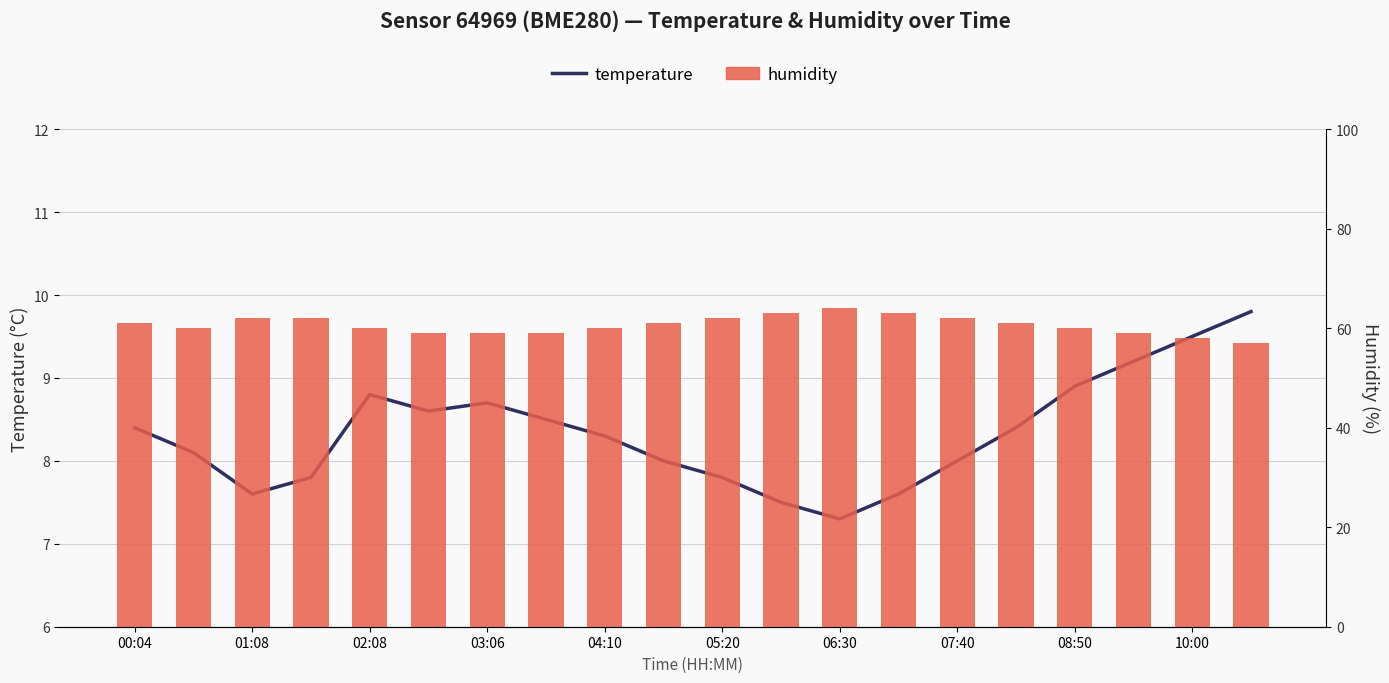

How many categories are shown in the chart?

20